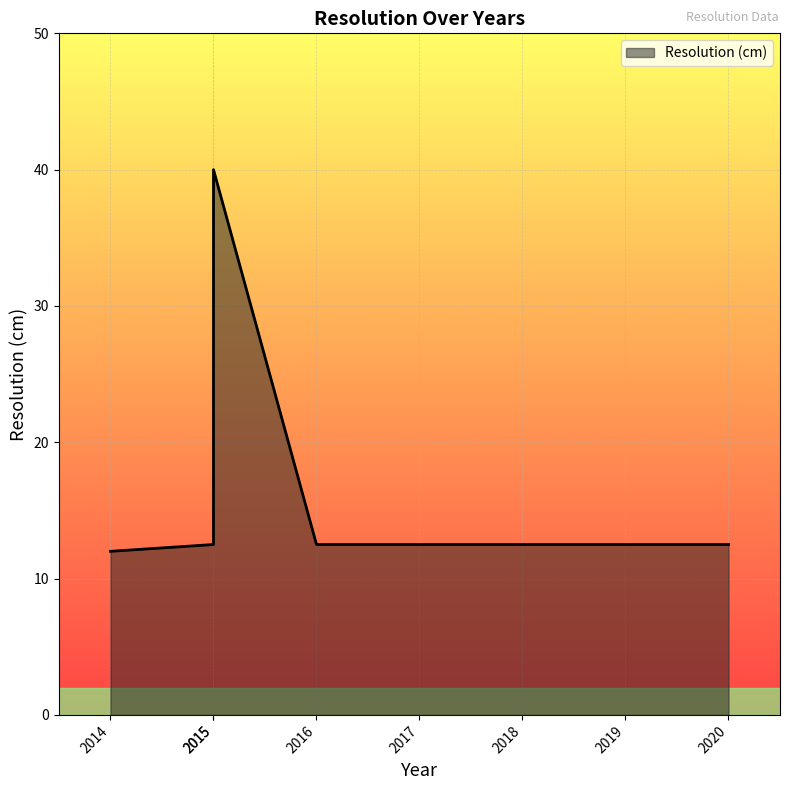

Rank the categories by value from highest to lowest.

2015, 2020, 2019, 2018, 2017, 2016, 2015, 2014